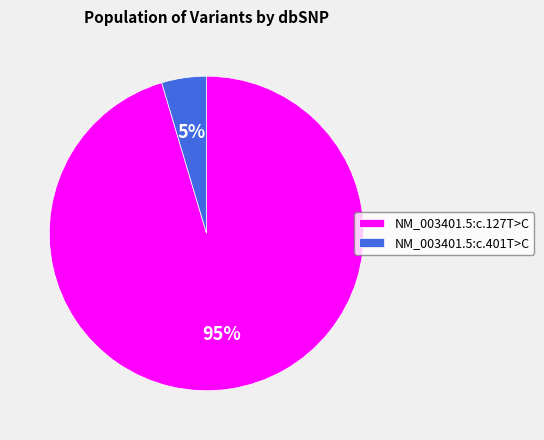

Rank the categories by value from lowest to highest.

NM_003401.5:c.401T>C, NM_003401.5:c.127T>C